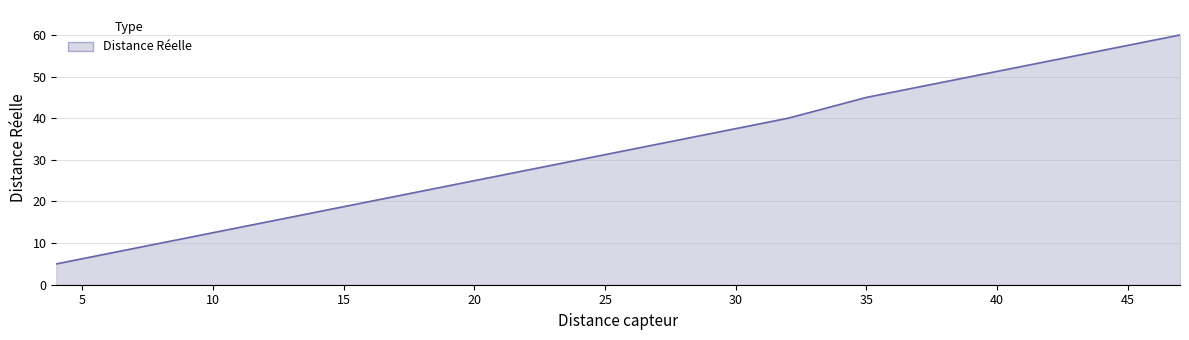

What is the smallest value displayed?

5